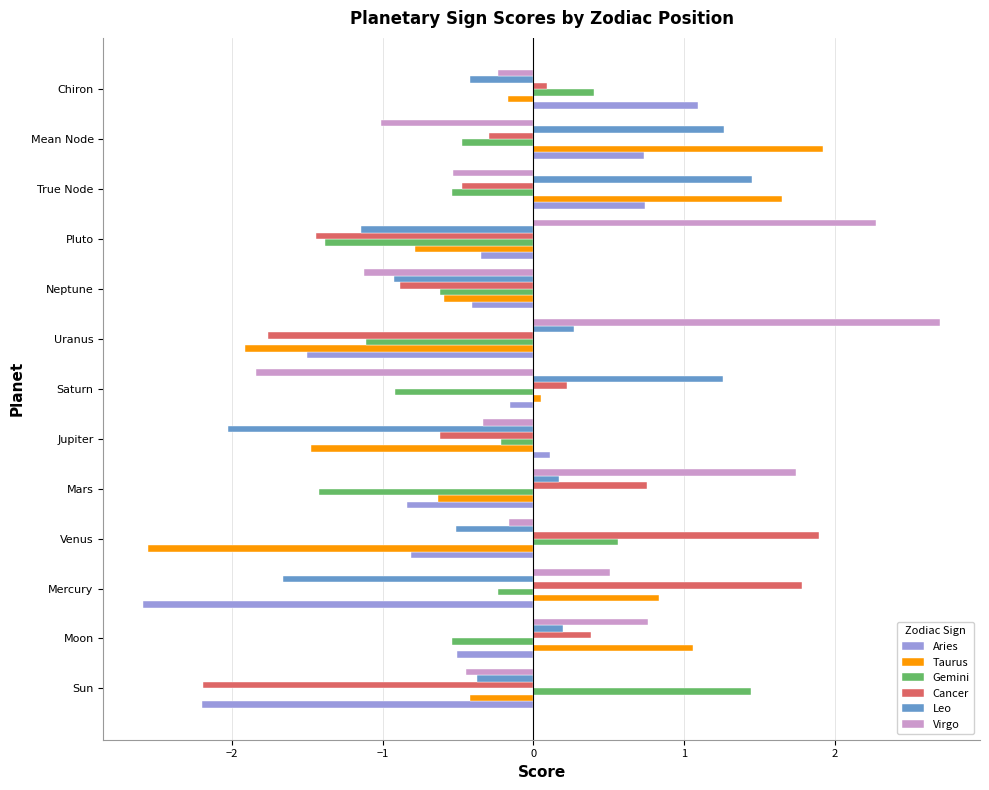

What is the spread (max minus min) of values at True Node?

2.2